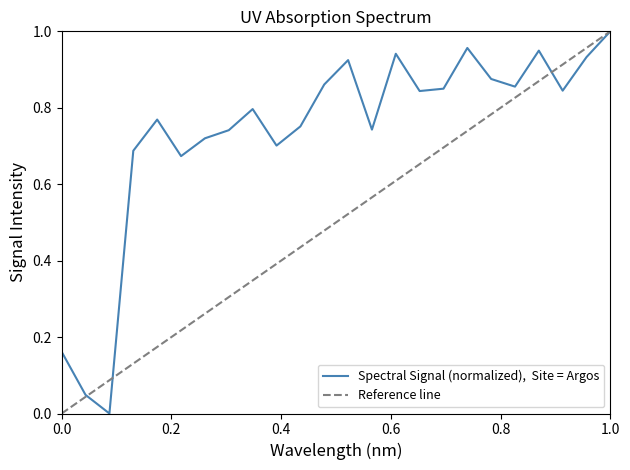

What is the difference between the maximum and second lowest values?

1.0